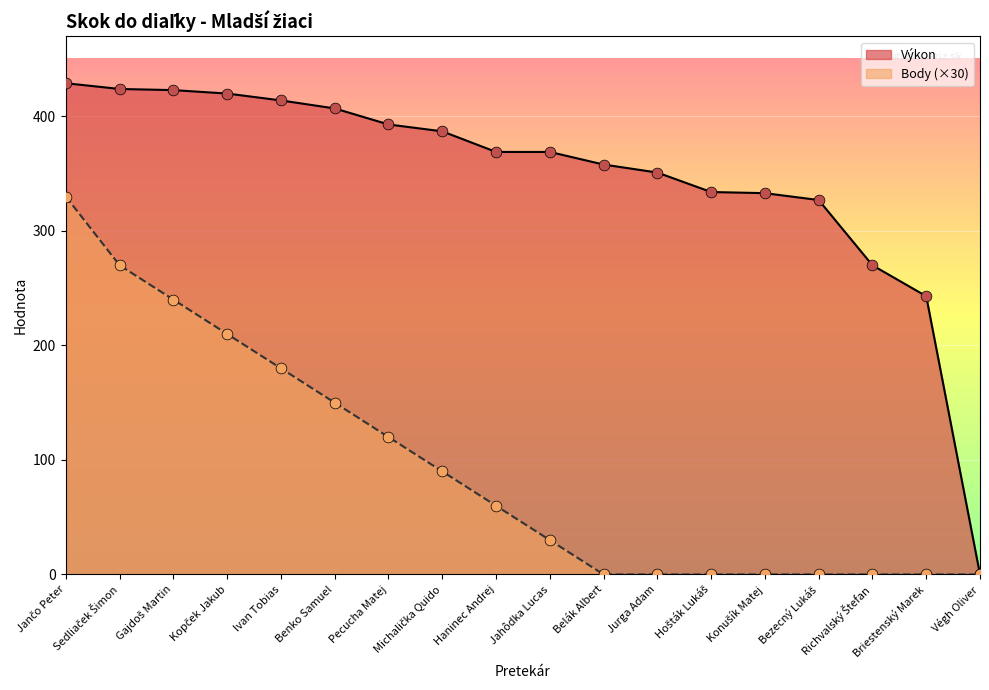

Which series contains the lowest Y value?

Výkon